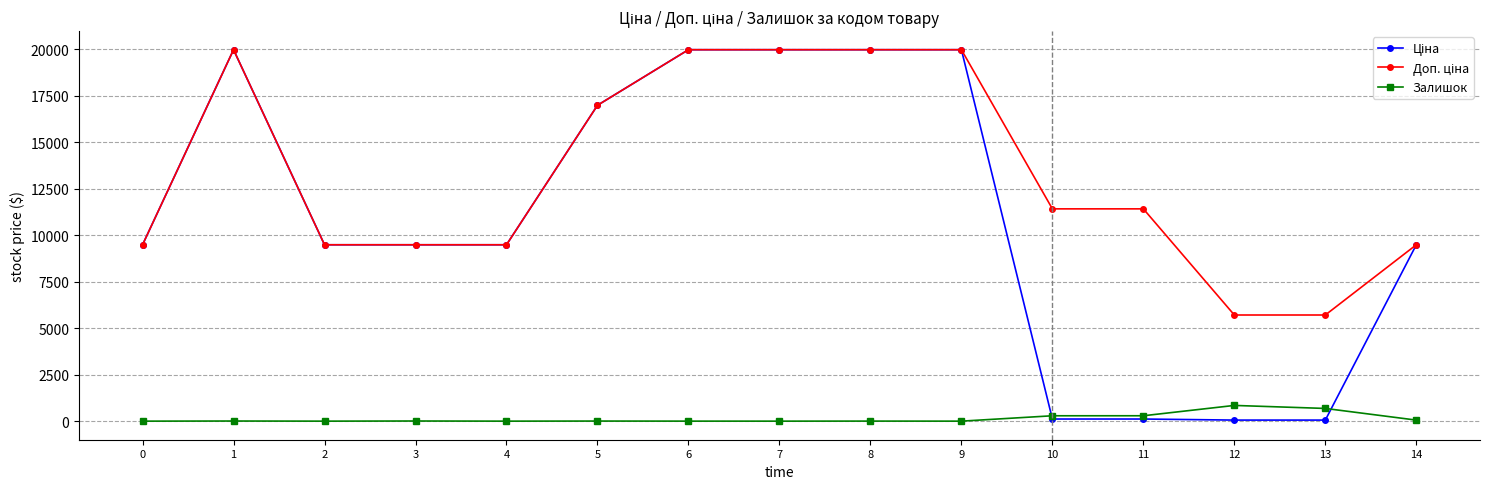

True or false: Залишок has more than 2 points higher than both neighbors.

True